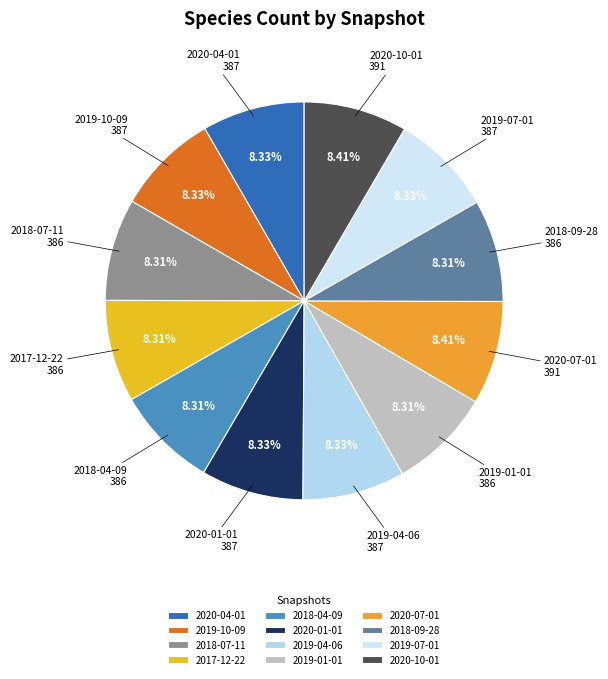

The 2020-01-01 slice represents 22% of the pie. True or false?

False